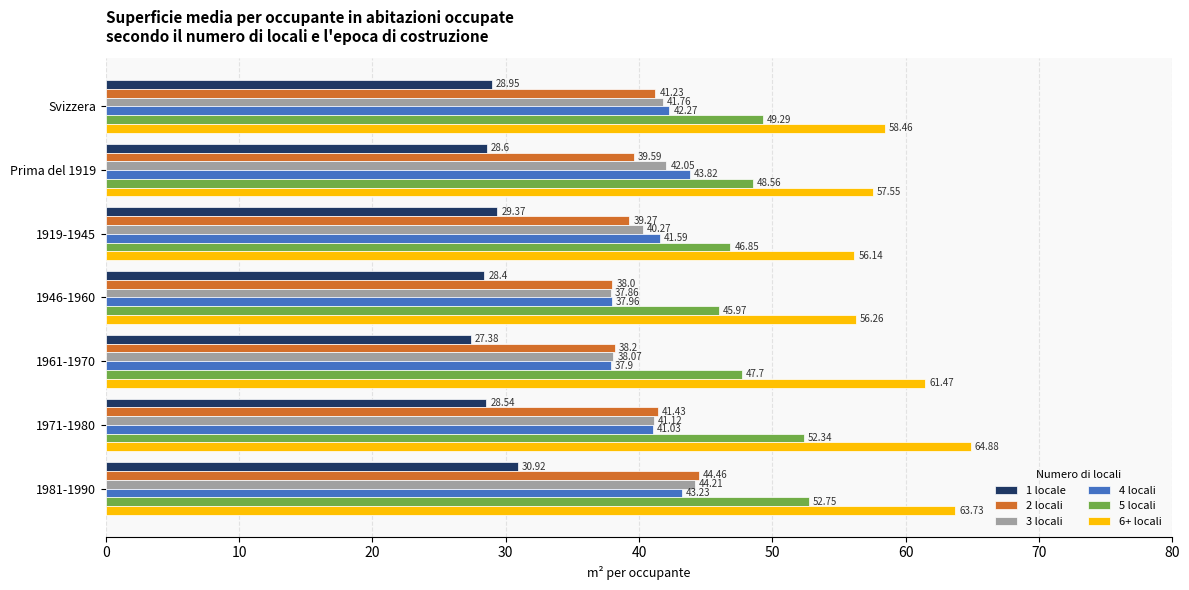

What is the maximum value shown in the chart?

64.9